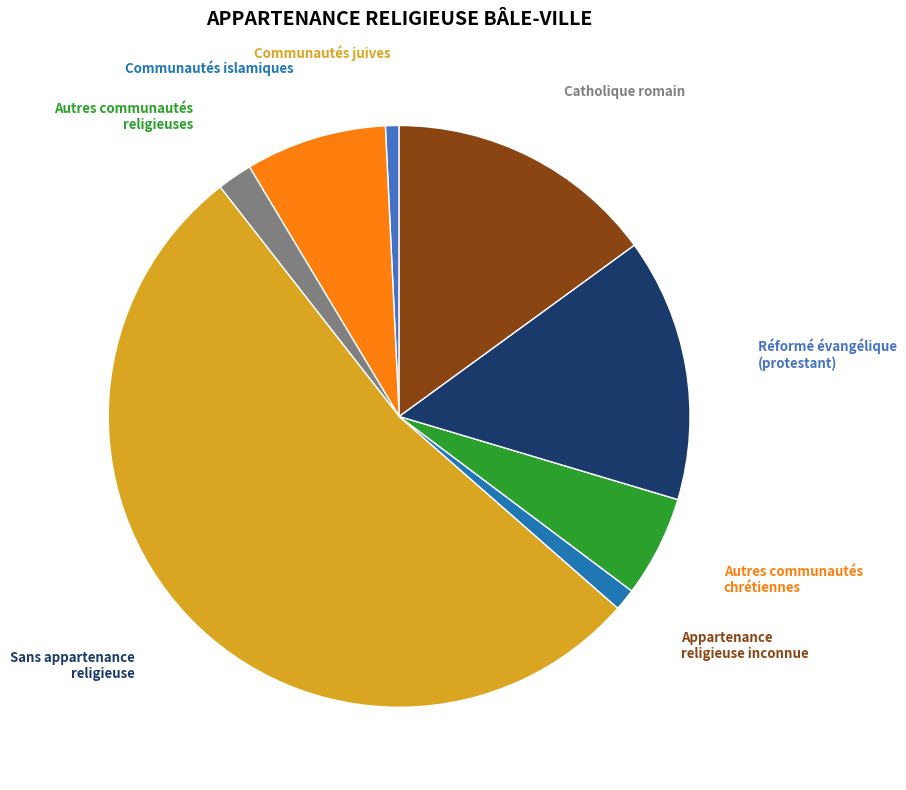

How many slices are in this pie chart?

8